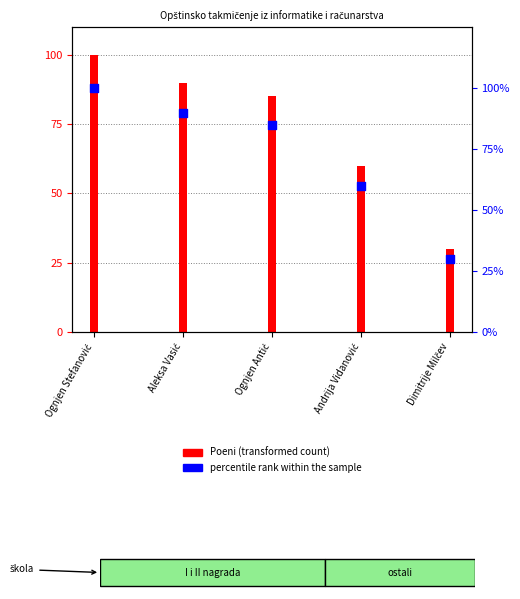

Which has a higher value, Aleksa Vasić or Ognjen Antić?

Aleksa Vasić